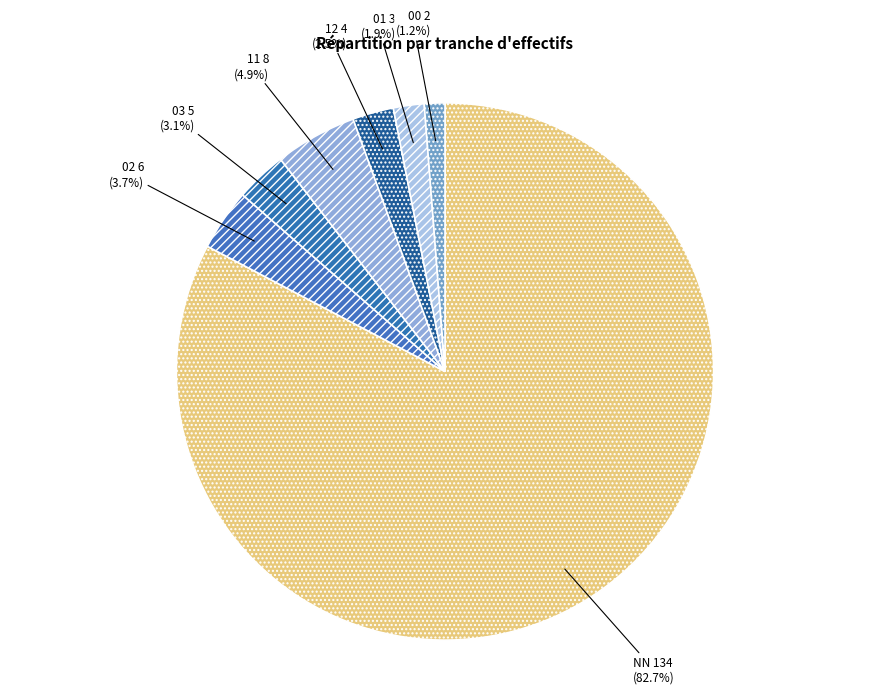

What percentage do 00 and 03 together represent?

4.3%